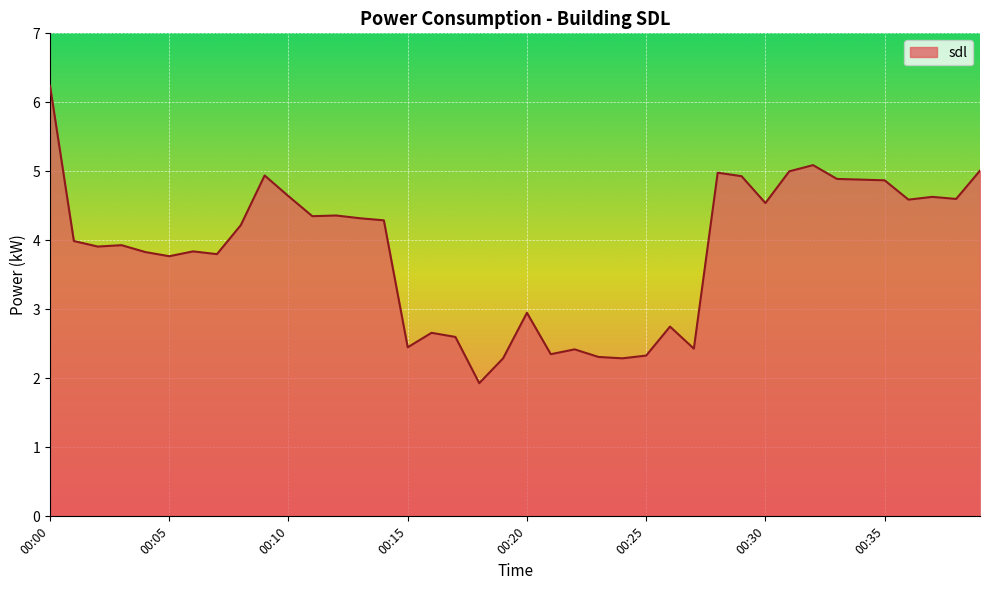

What is the difference between the maximum and minimum values?

4.3